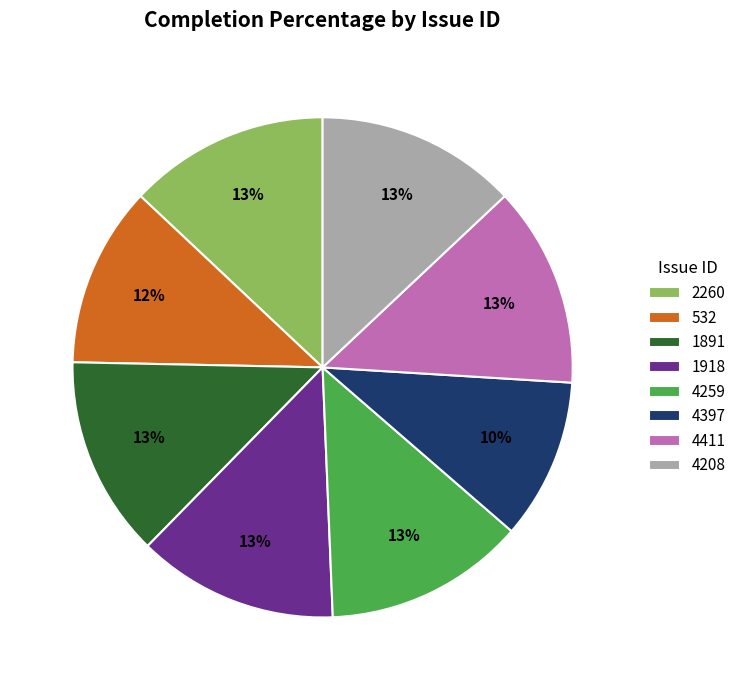

How many segments does this pie chart have?

8